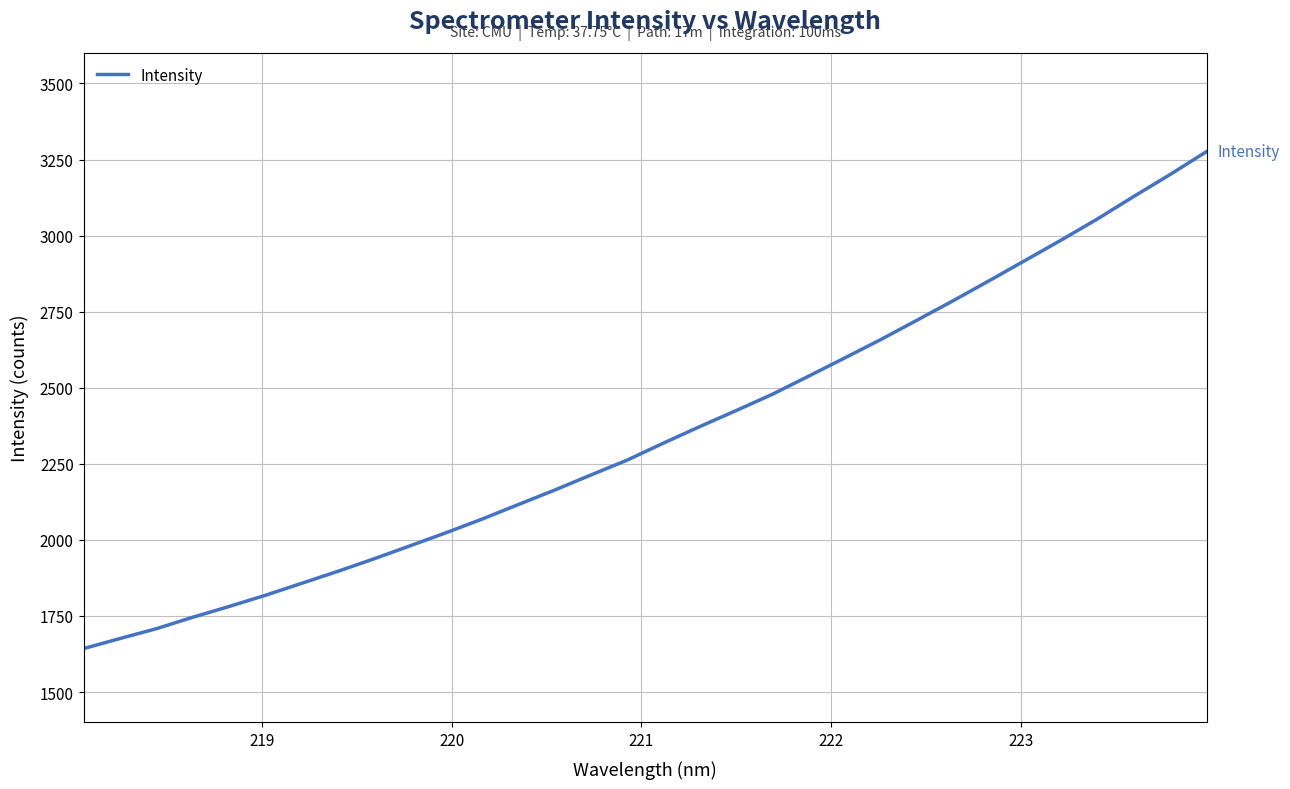

What is the difference between the maximum and minimum values?

1633.1